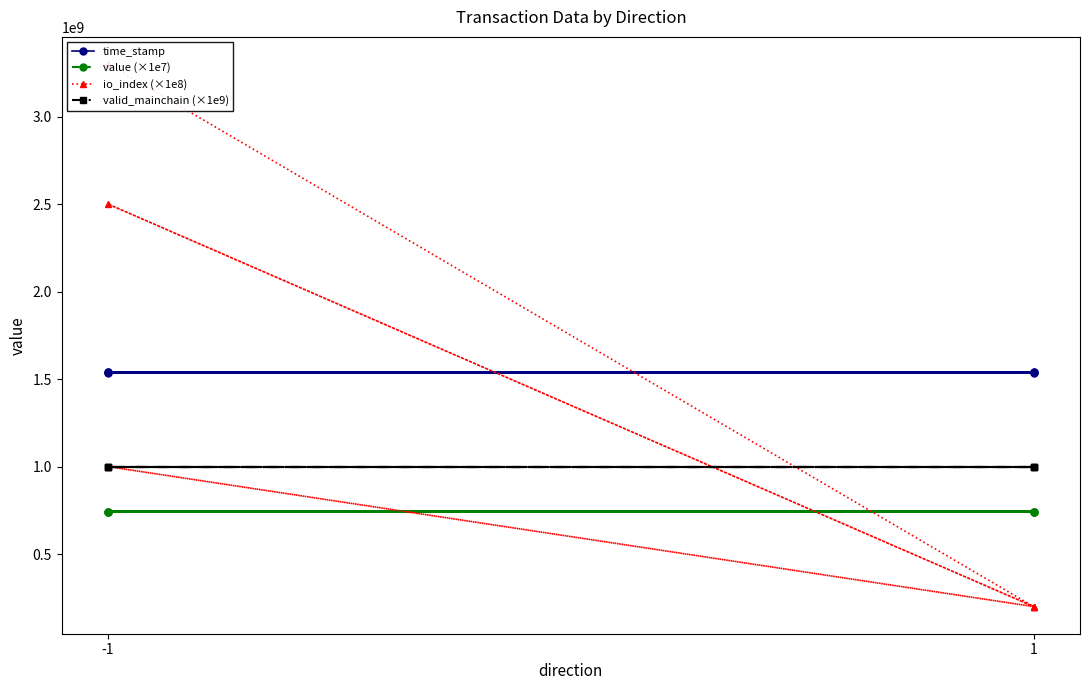

Which series has the widest spread of values?

io_index (×1e8)